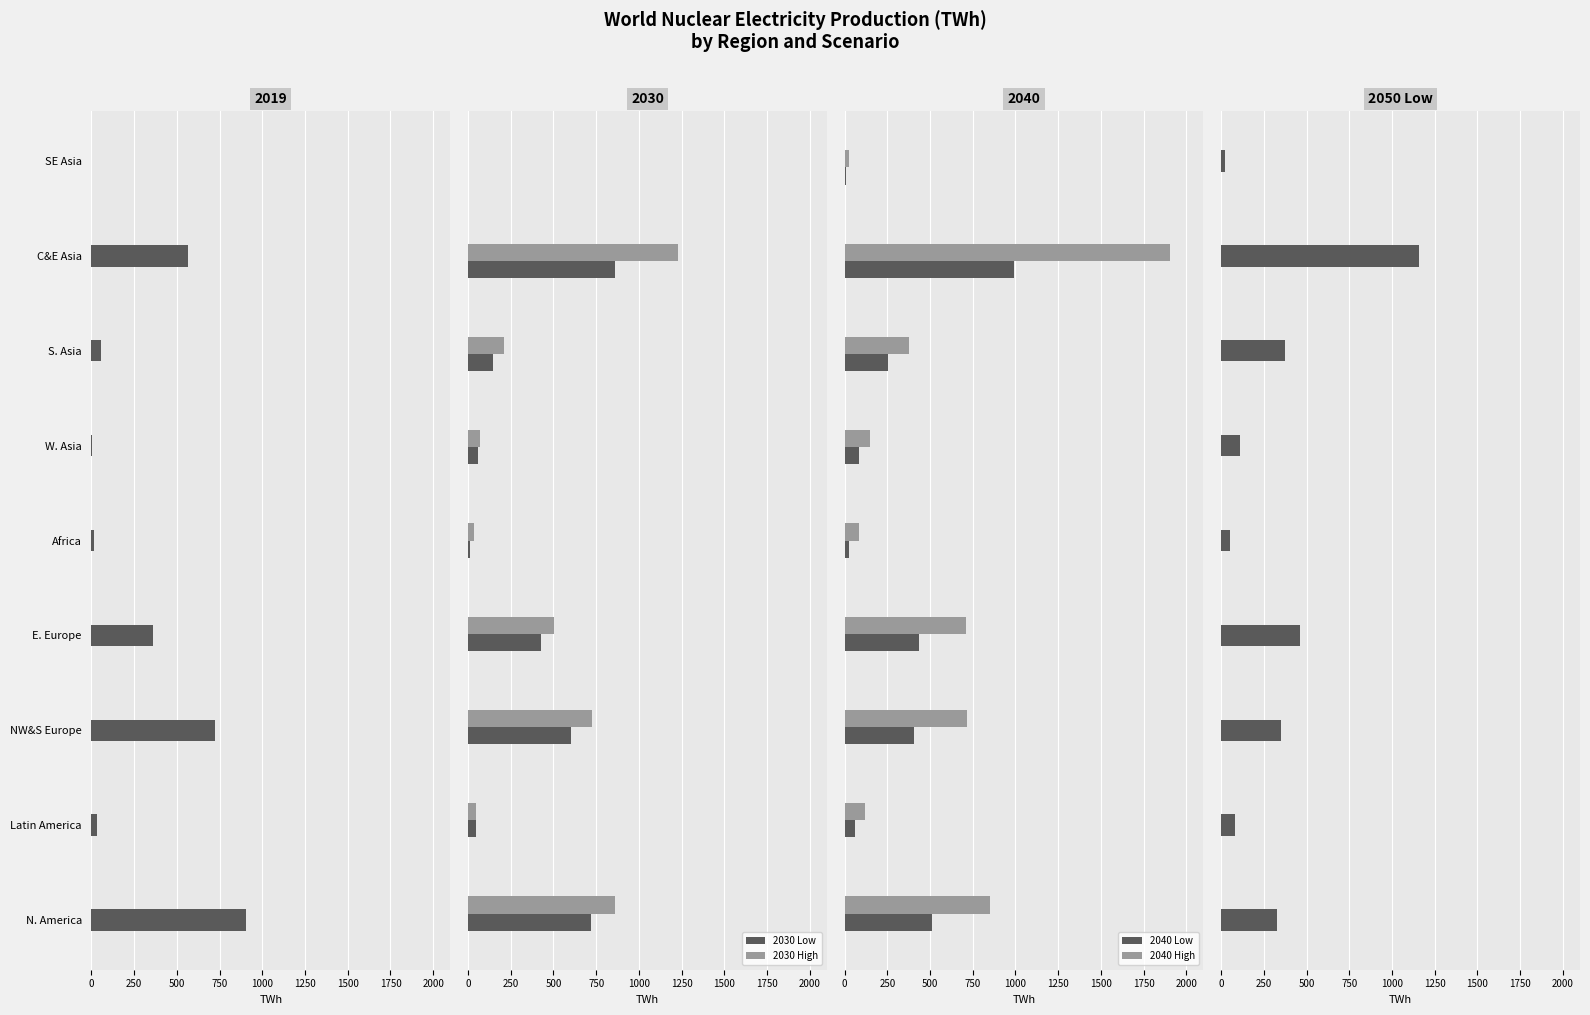

What is the sum of all 2030 High values?

3682.5